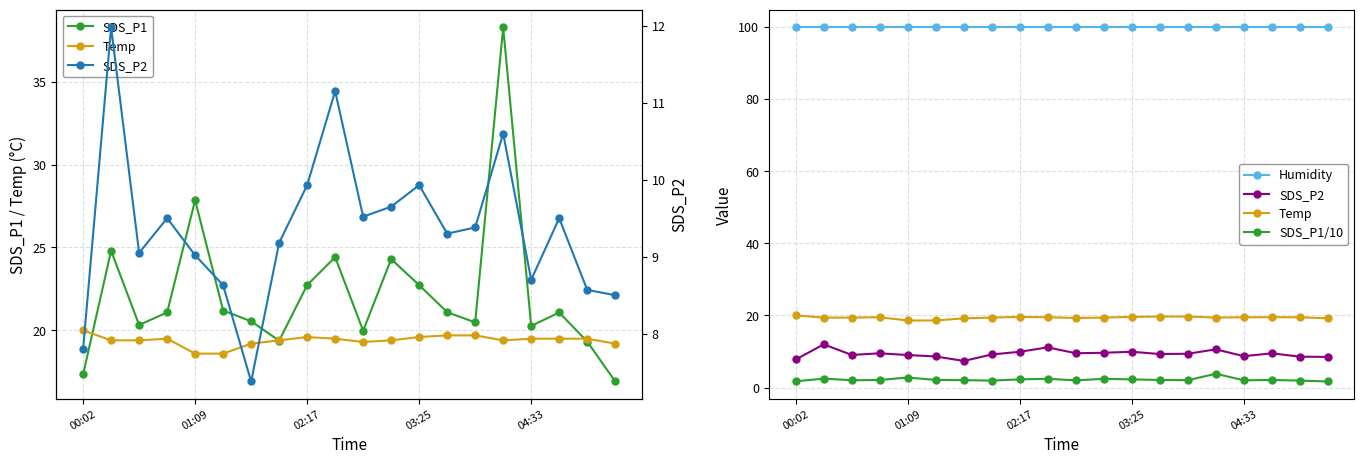

Is the value of Temp at 19 greater than the value of SDS_P1 at 5?

No